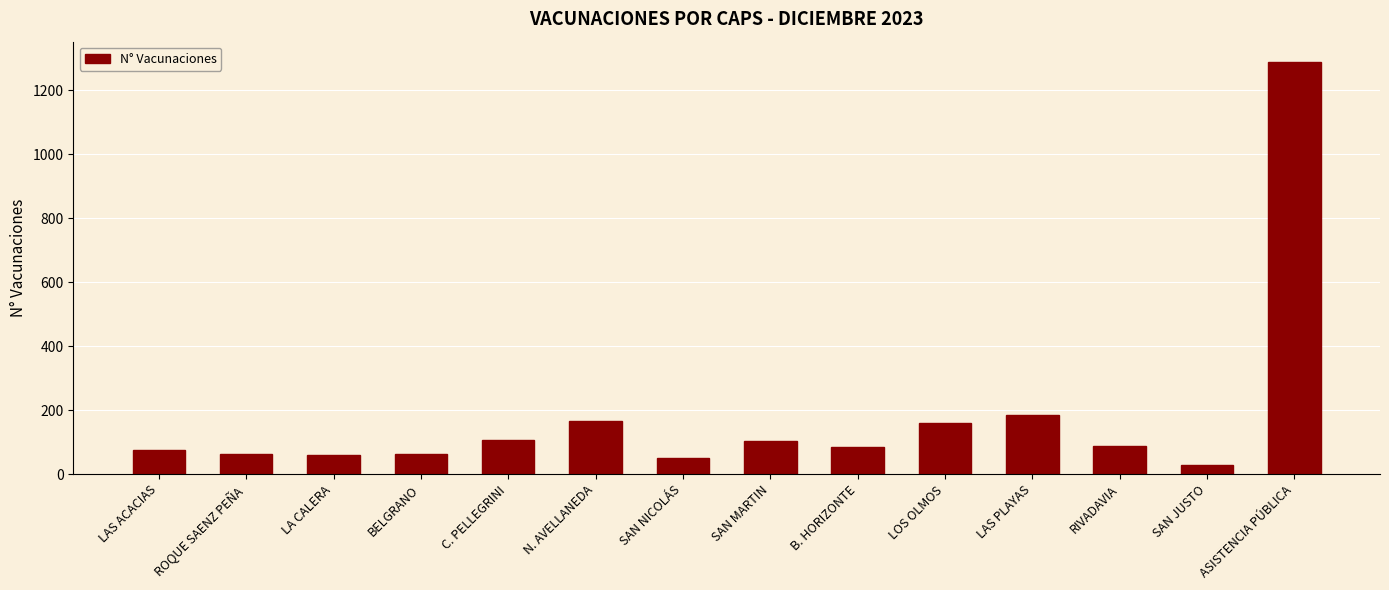

The value at SAN MARTIN is 102. True or false?

True